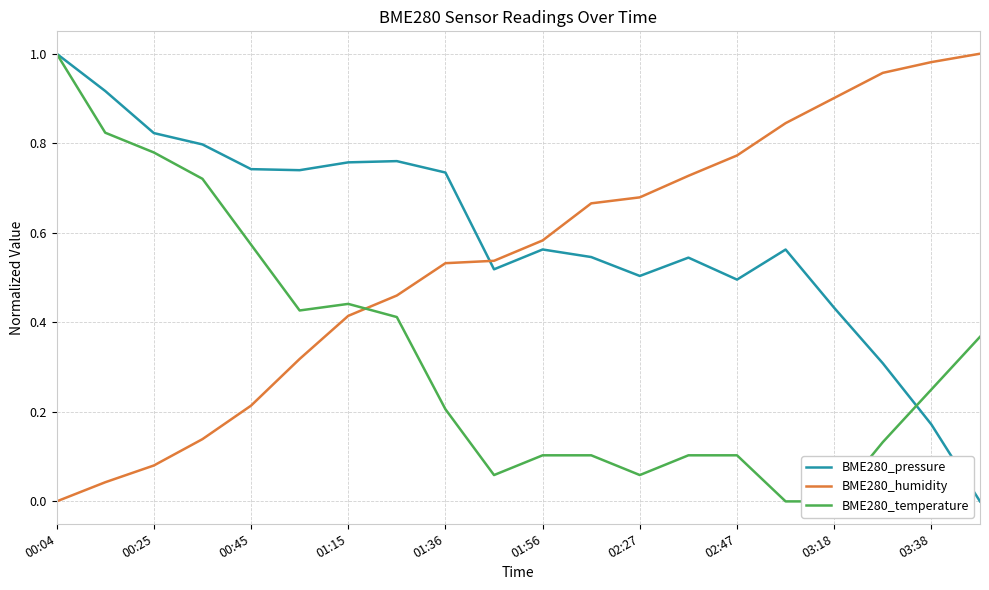

How many lines are shown in the chart?

3